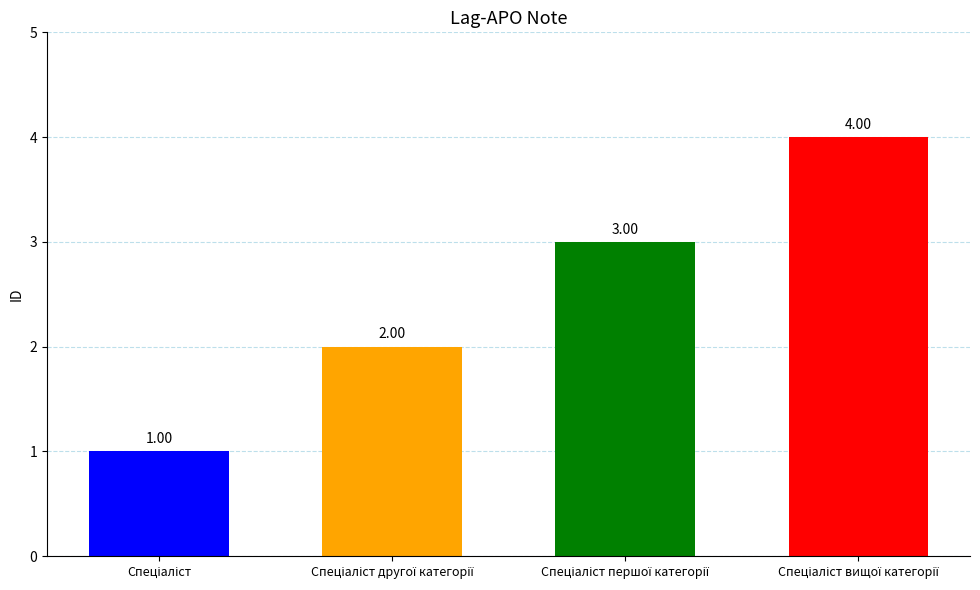

True or false: the data shows 2 at Спеціаліст вищої категорії.

False